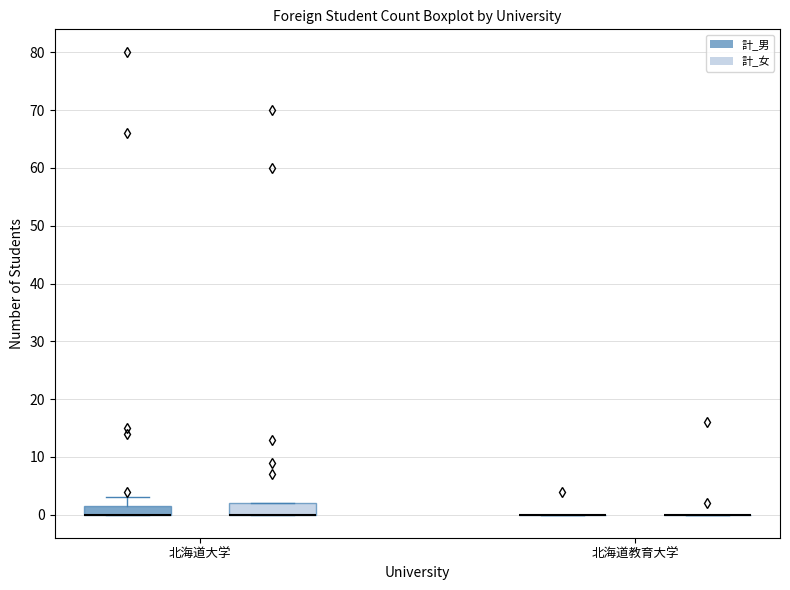

Reading left to right, read every box against the y-axis: the position of its median line, the range the box covers, and the ends of its whiskers. The values are not printed on the chart, so give them approximately, as read against the axis.

北海道大学 (計_男): median 0 (drawn on the box's lower edge), box 0 to 2, whiskers 0 to 3
北海道大学 (計_女): median 0 (drawn on the box's lower edge), box 0 to 2, whiskers 0 to 2
北海道教育大学 (計_男): box collapsed to a line at 0, whiskers 0 to 0
北海道教育大学 (計_女): box collapsed to a line at 0, whiskers 0 to 0